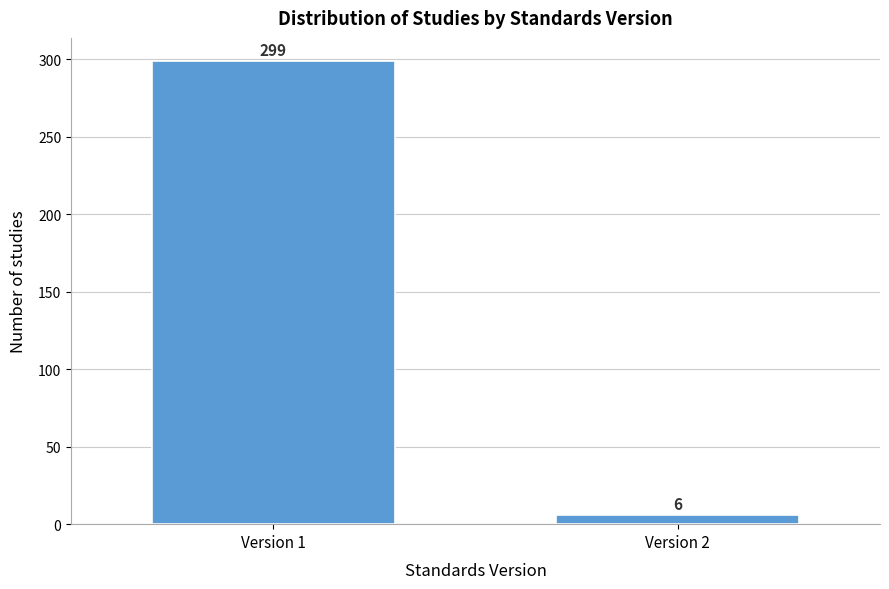

Reading right to left, what are all the values shown in this chart?

6	299